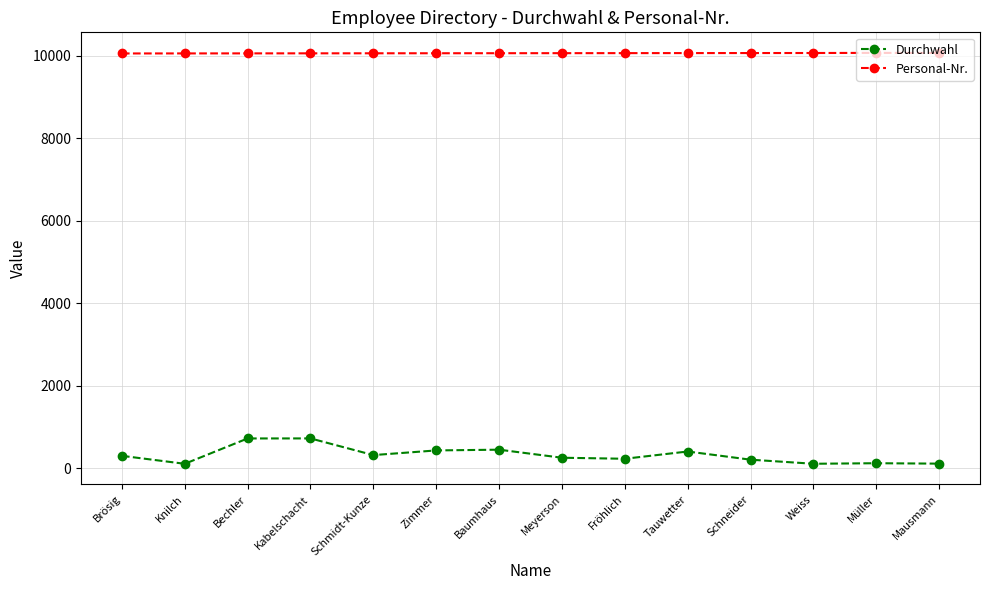

What is the value of the Personal-Nr. point at the 4th from the left?

10053